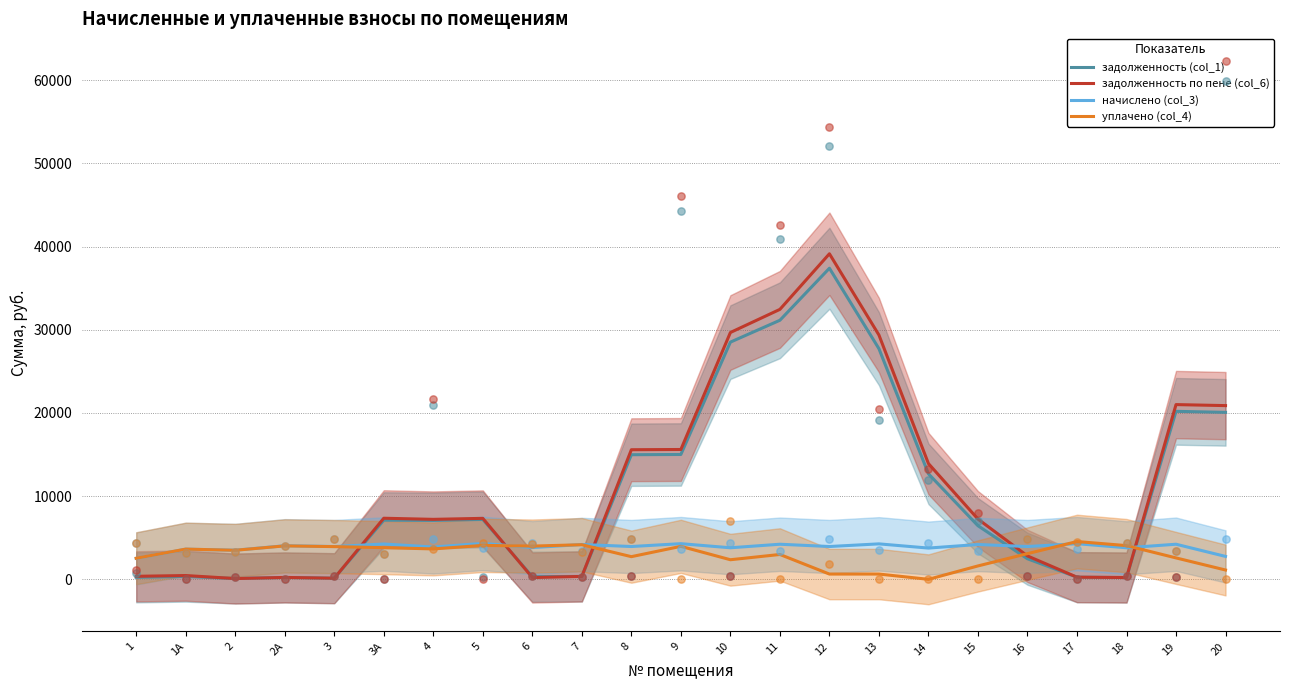

Is the value of задолженность по пене (col_6) at 7 greater than the value of уплачено (col_4) at 8?

No